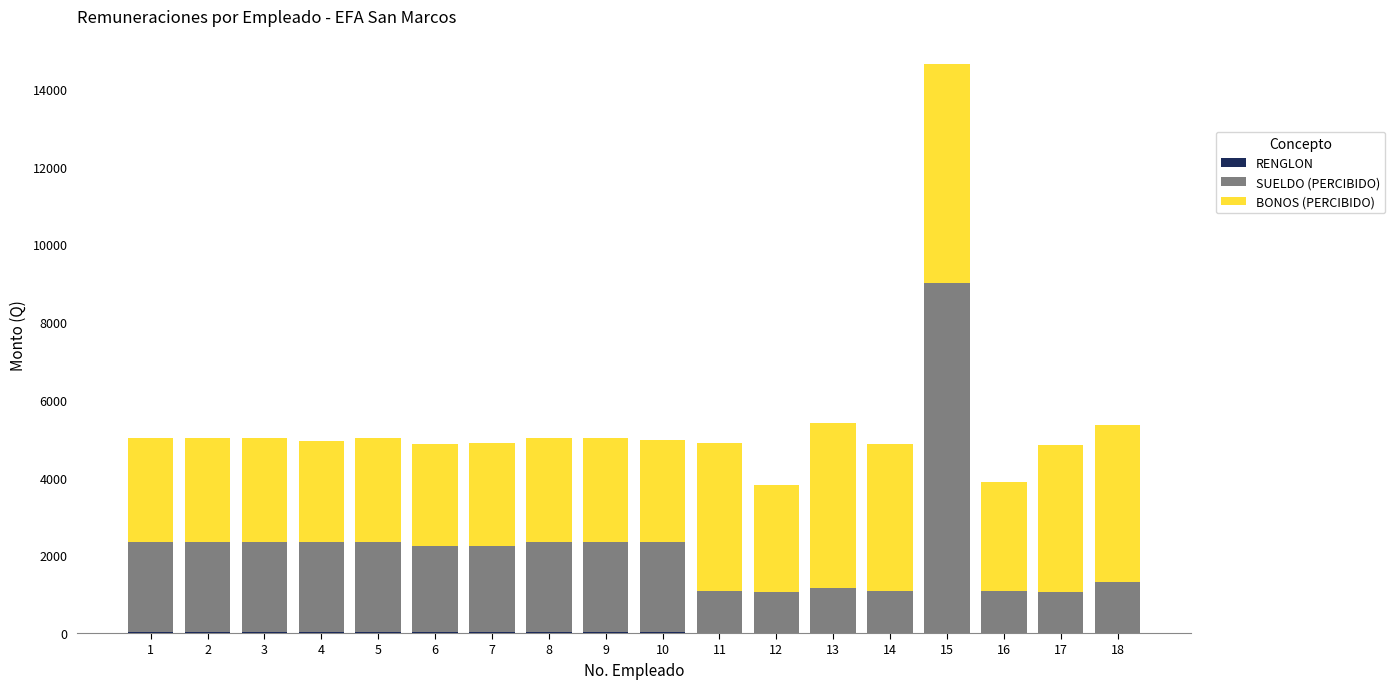

At which category is the sum across all series the highest?

15